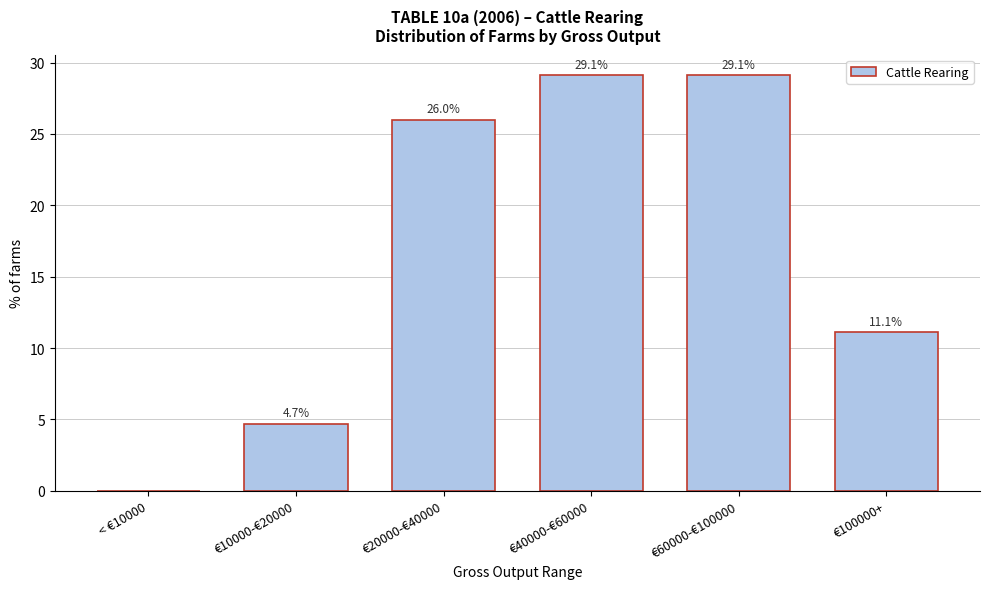

Reading left to right, what are all the values shown in this chart?

< €10000=0.0	€10000-€20000=4.7	€20000-€40000=26.0	€40000-€60000=29.1	€60000-€100000=29.1	€100000+=11.1